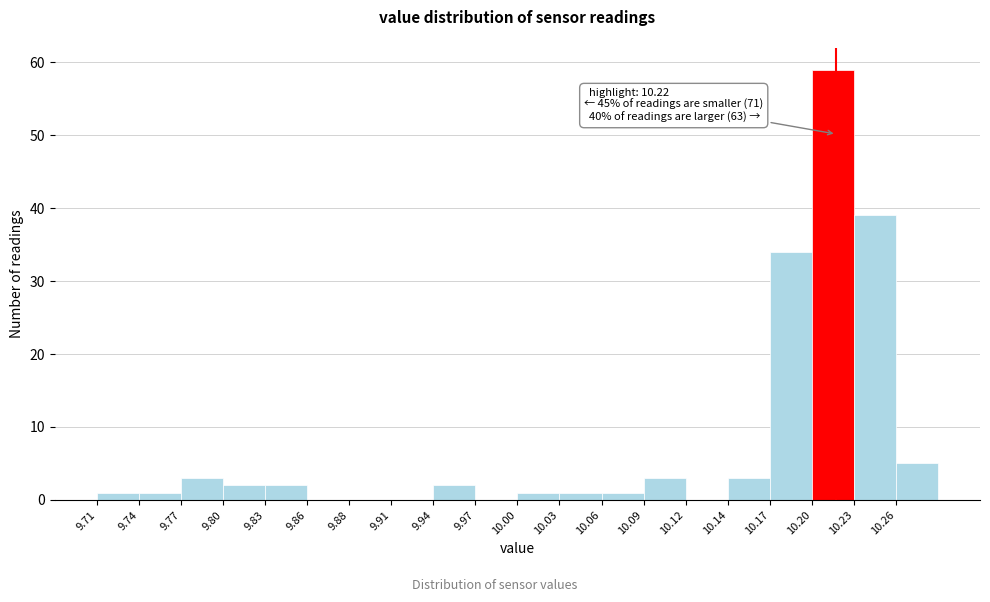

Which range on the x-axis has the tallest bar?

10.203 to 10.232